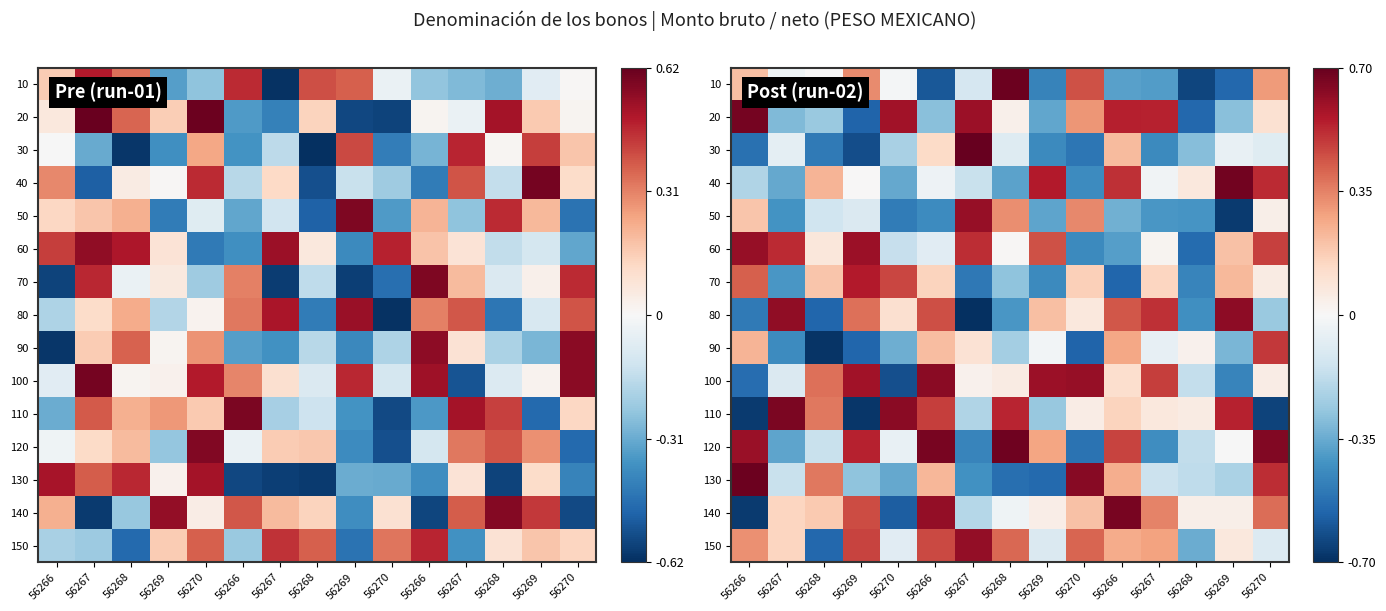

What is the difference between the maximum and minimum values in the 60 series?

1.2